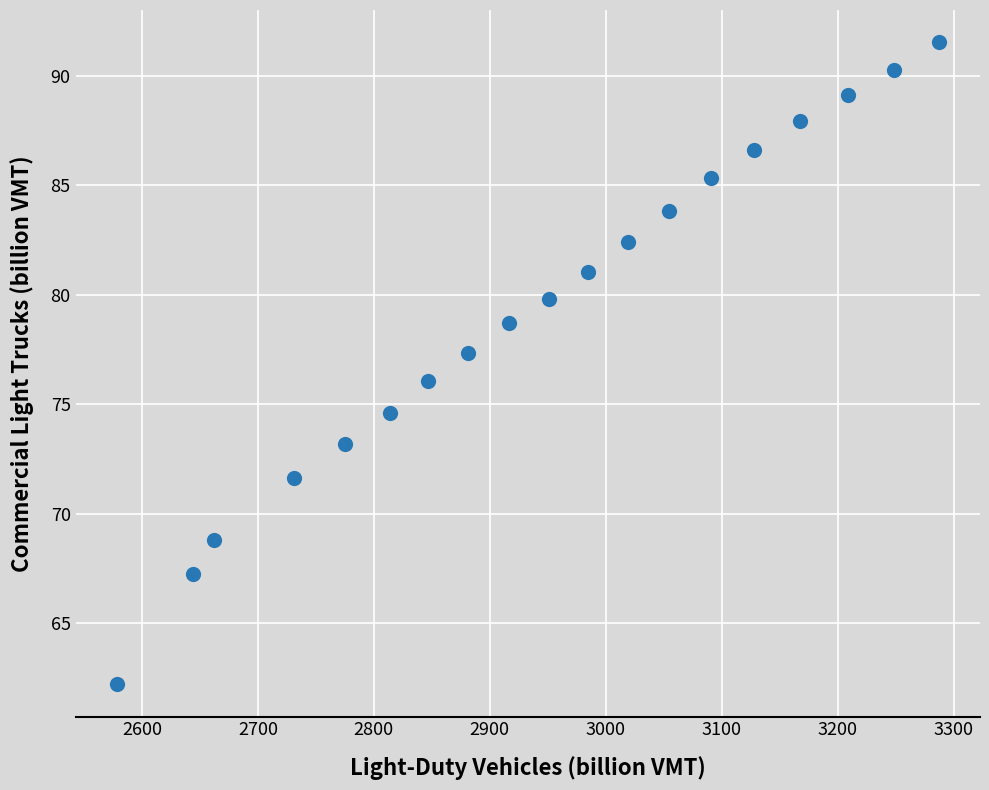

What is the range of Y values (max minus min)?

29.3